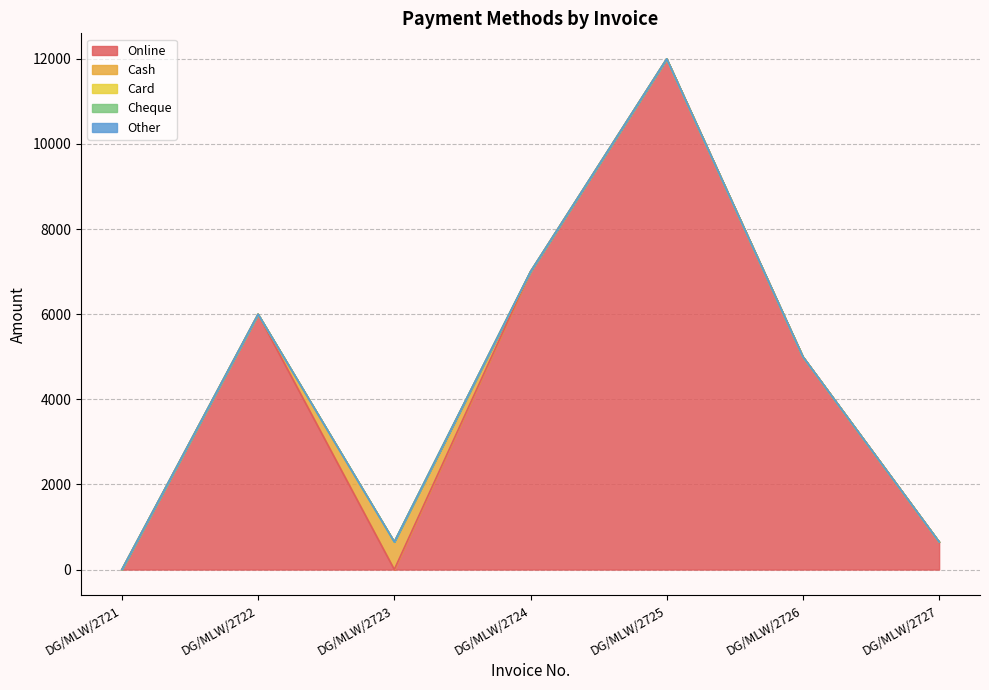

How many series are shown in this chart?

5